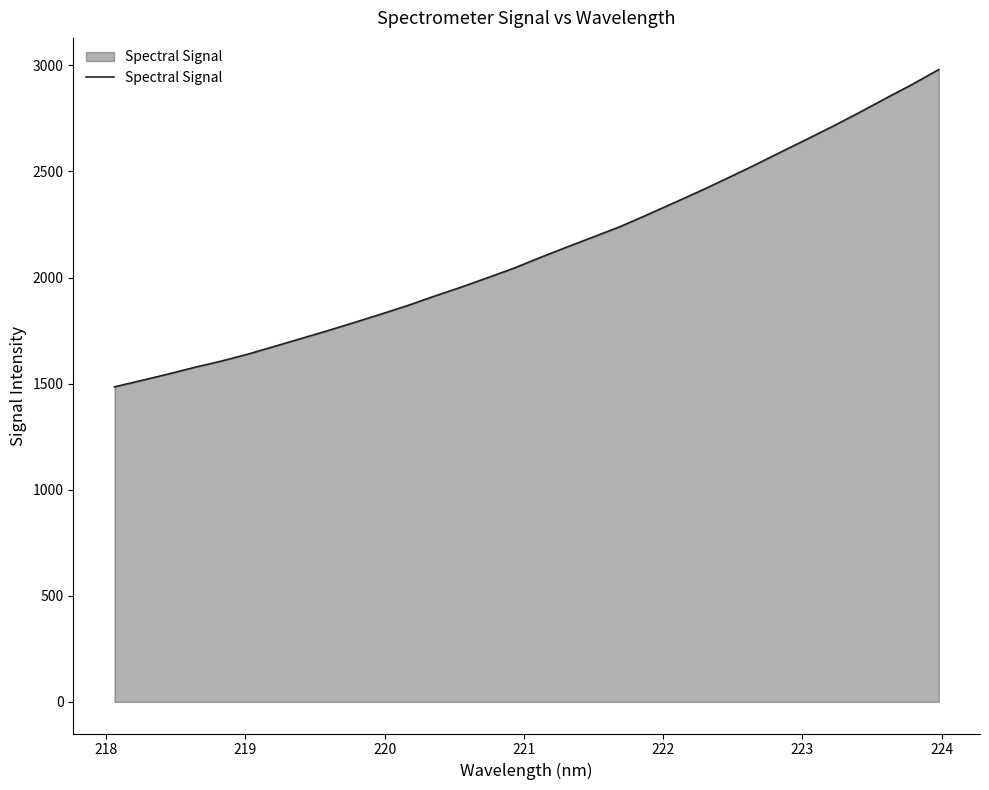

How many lines are shown in the chart?

1